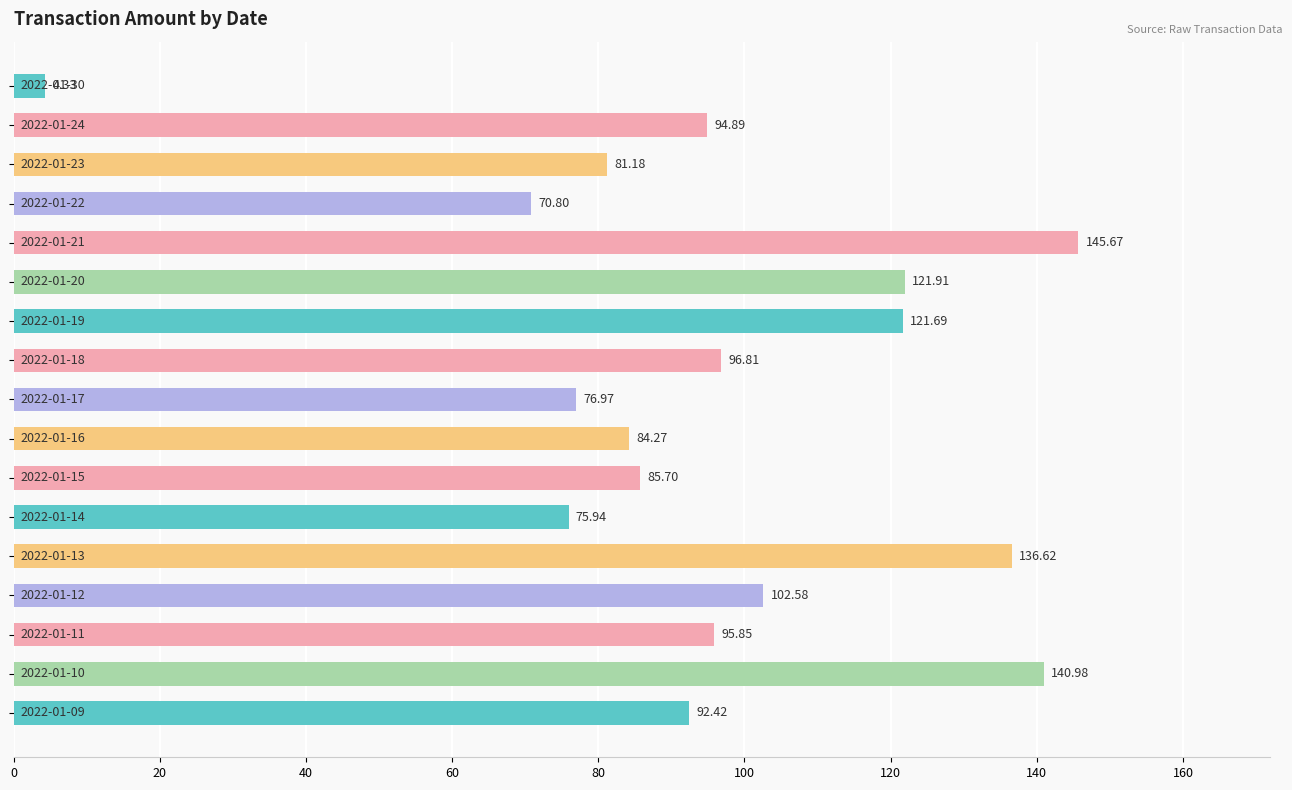

What is the difference between the maximum and minimum values?

141.3